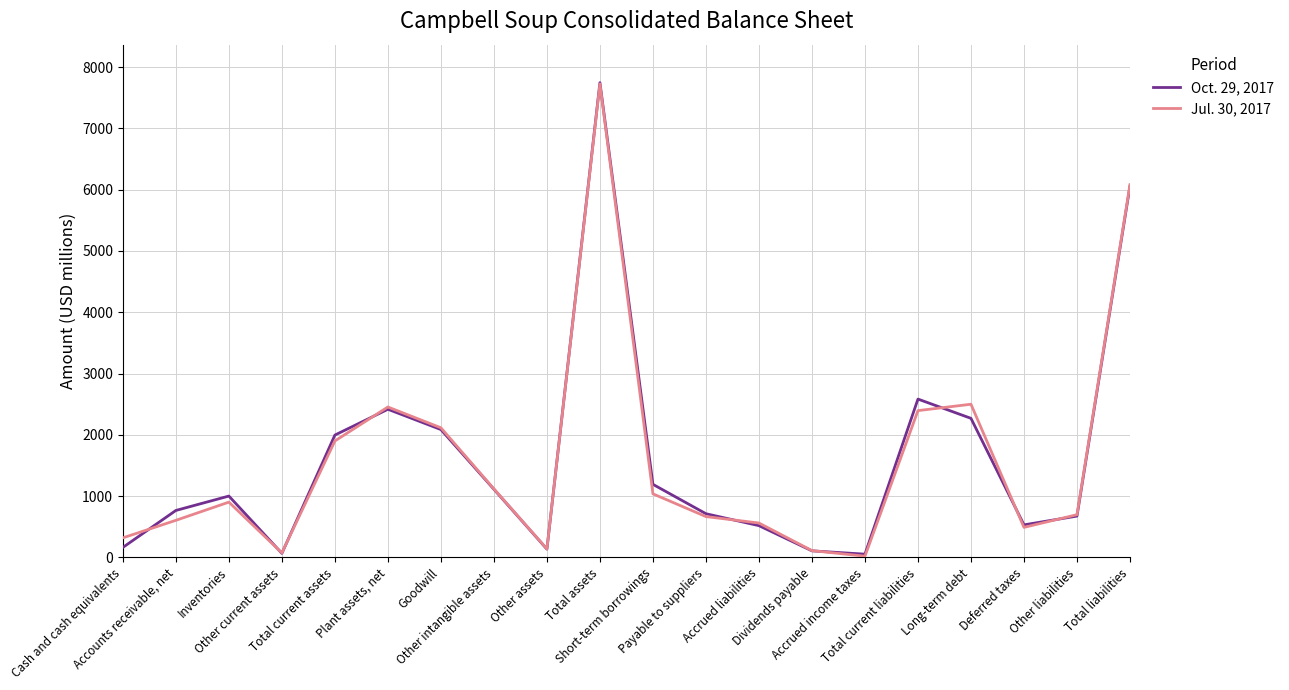

Rank the series by their maximum value, from highest to lowest.

Oct. 29, 2017, Jul. 30, 2017